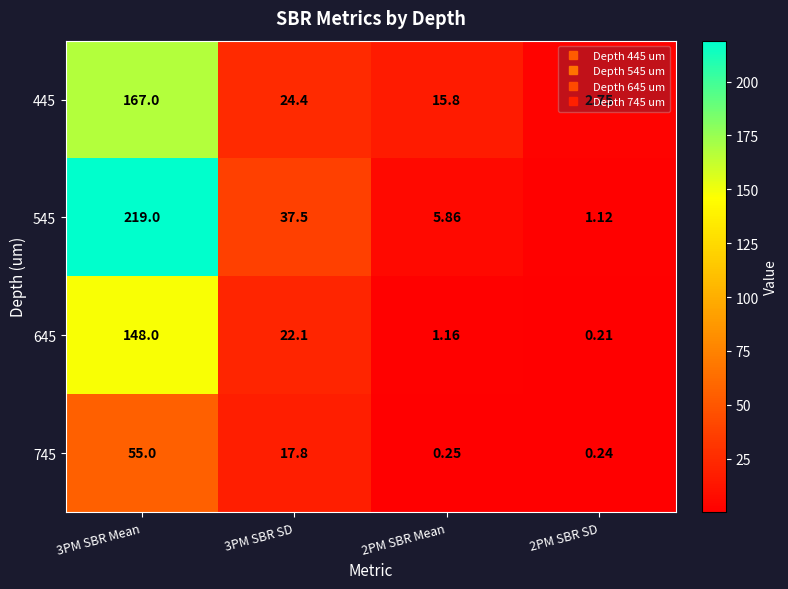

Is the value of 445 at 3PM SBR Mean greater than the value of 645 at 3PM SBR Mean?

Yes